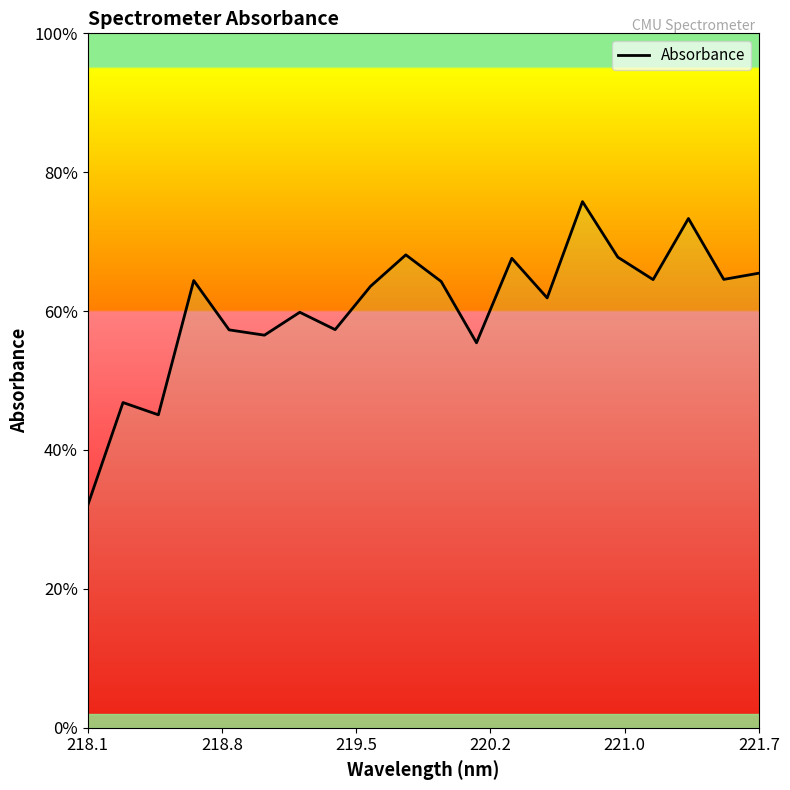

Does the chart display data point markers on the line(s)?

No